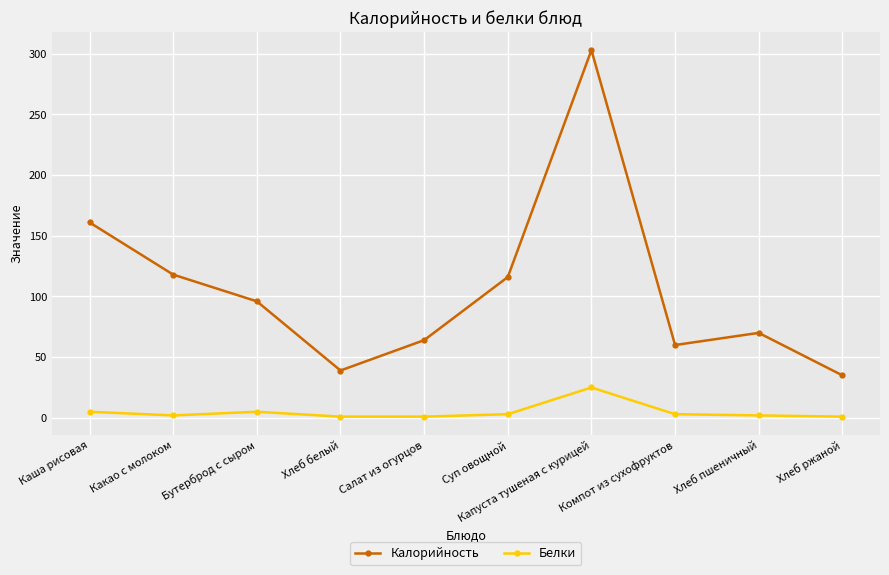

Between Каша рисовая and Салат из огурцов, which series saw the biggest shift?

Калорийность